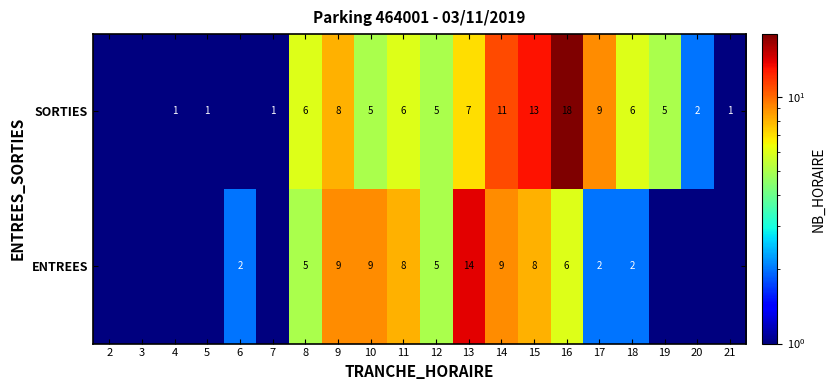

At 10, list the series in order from smallest to largest.

SORTIES, ENTREES